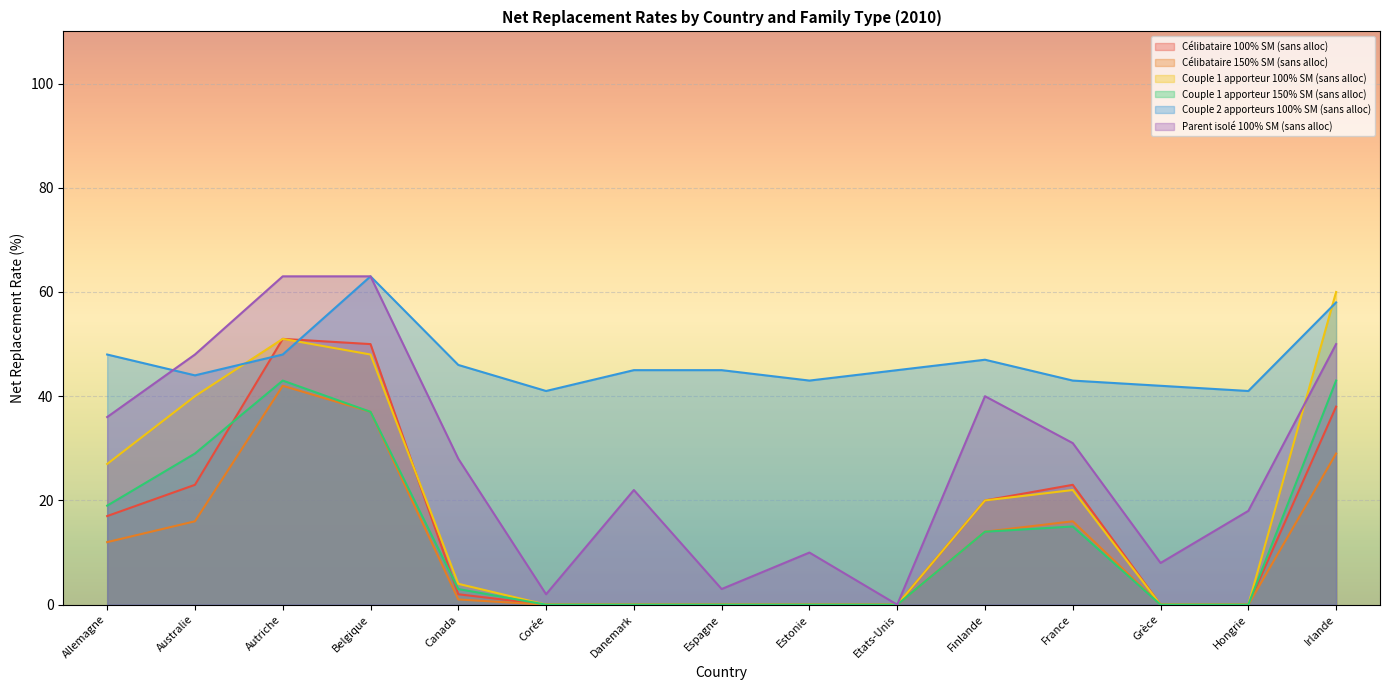

At which category does Couple 2 apporteurs 100% SM (sans alloc) reach its first local peak?

Belgique